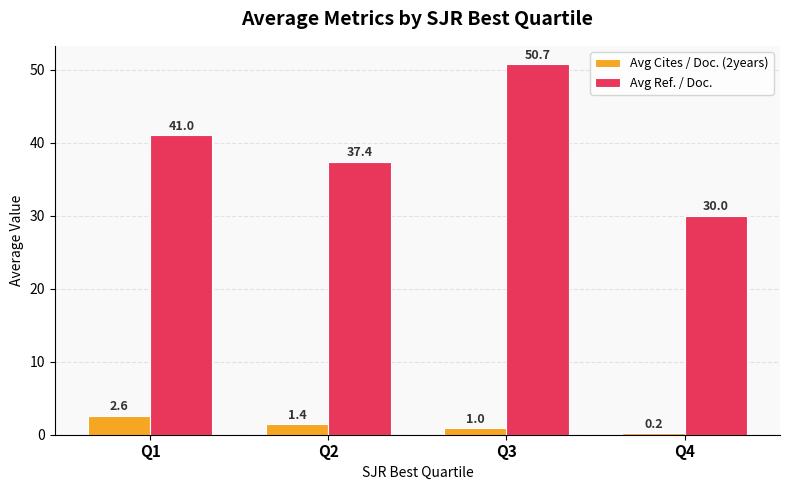

What is the minimum value for Avg Ref. / Doc.?

30.0